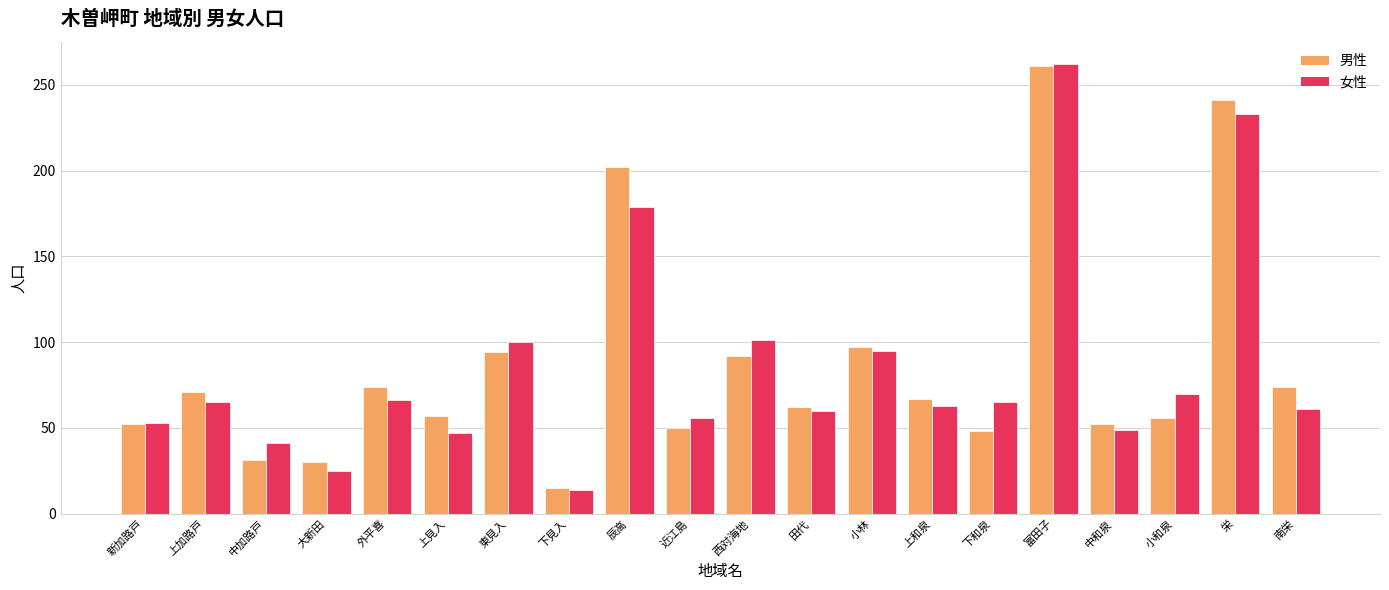

What is the label of the 4th bar from the left?

大新田